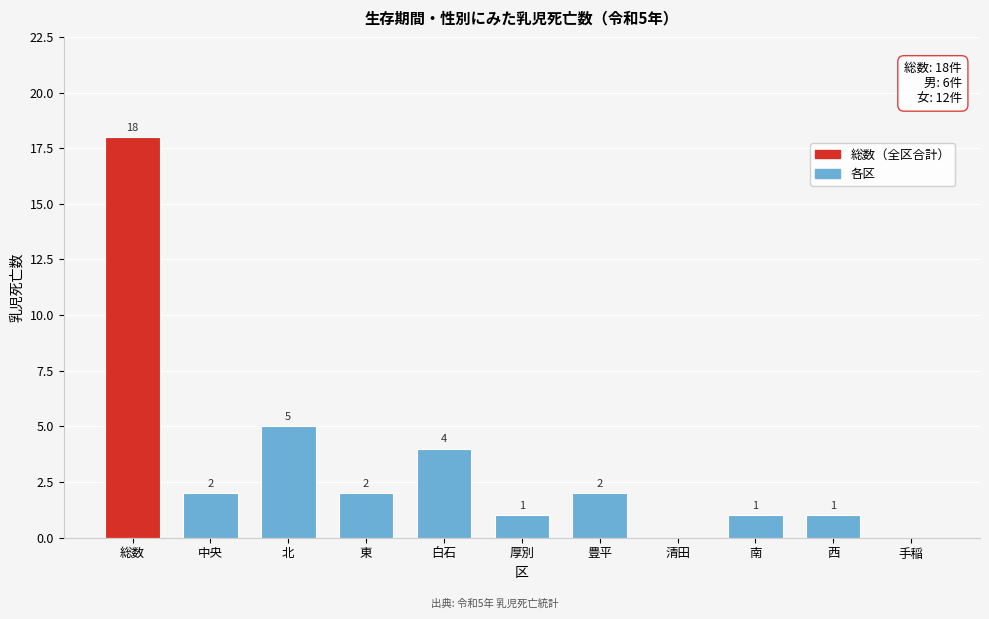

Reading right to left, transcribe all the data shown in this chart.

手稲=0	西=1	南=1	清田=0	豊平=2	厚別=1	白石=4	東=2	北=5	中央=2	総数=18